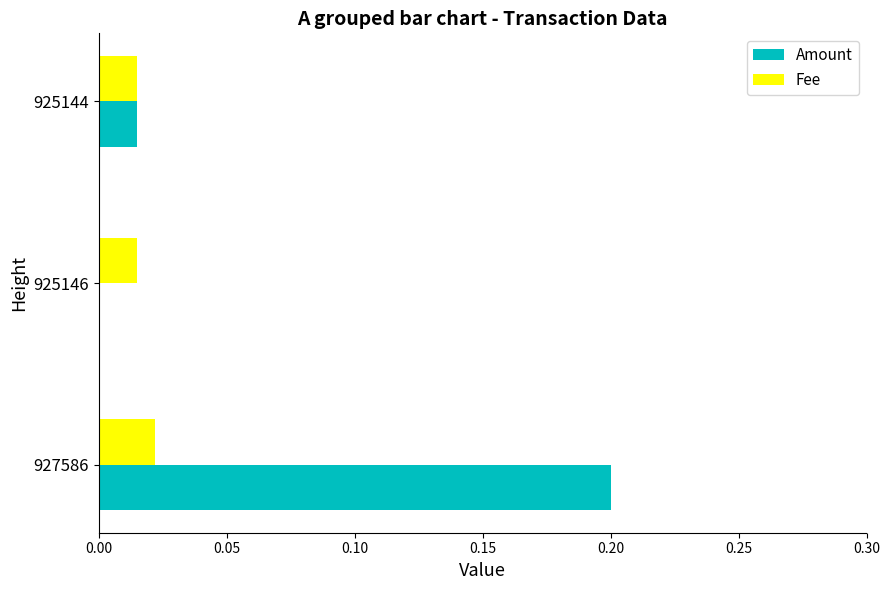

At which label does Amount reach its peak?

927586